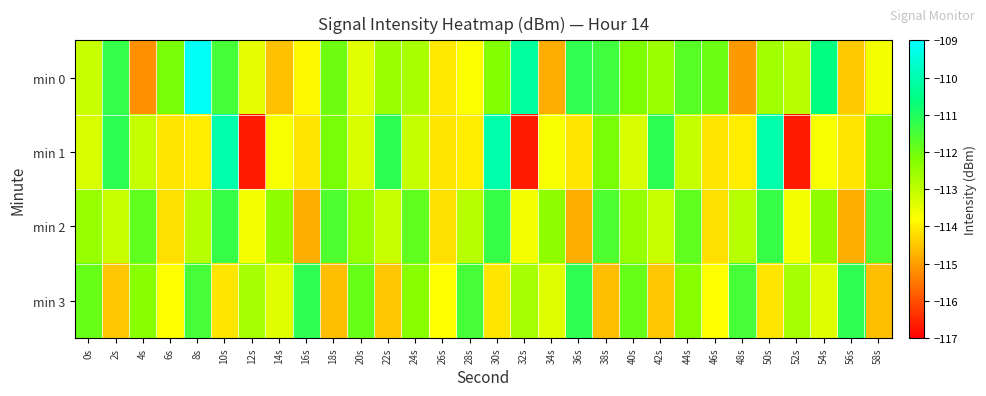

What is the total value across all series at 22s?

-451.3